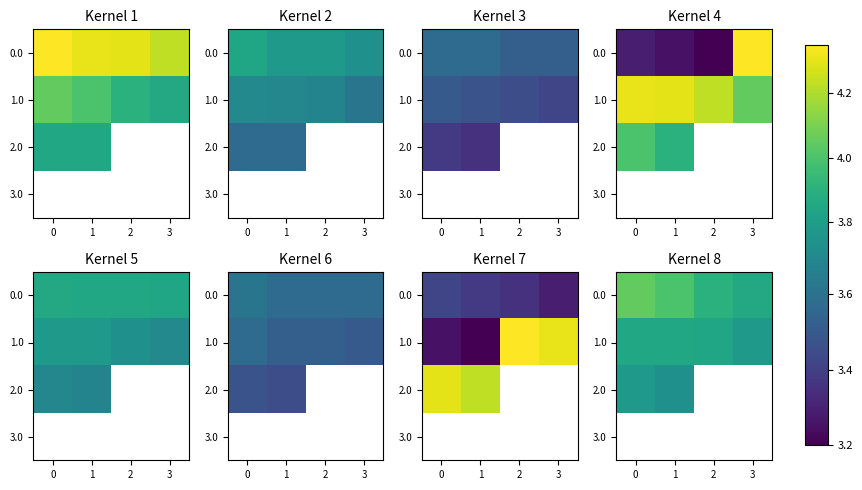

What is the sum of all 0.0 values?

15.8